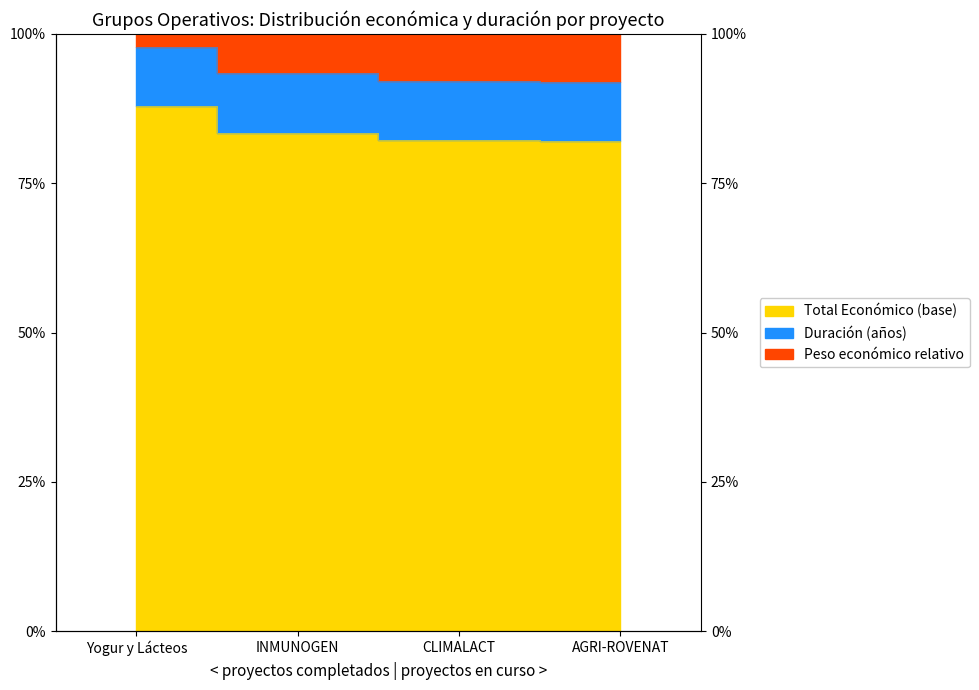

The chart shows a value of 1.3 at CLIMALACT. True or false?

False